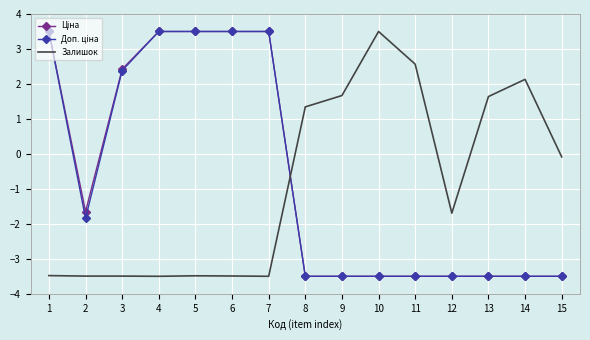

The value of Залишок at 3 is -3.5. True or false?

True